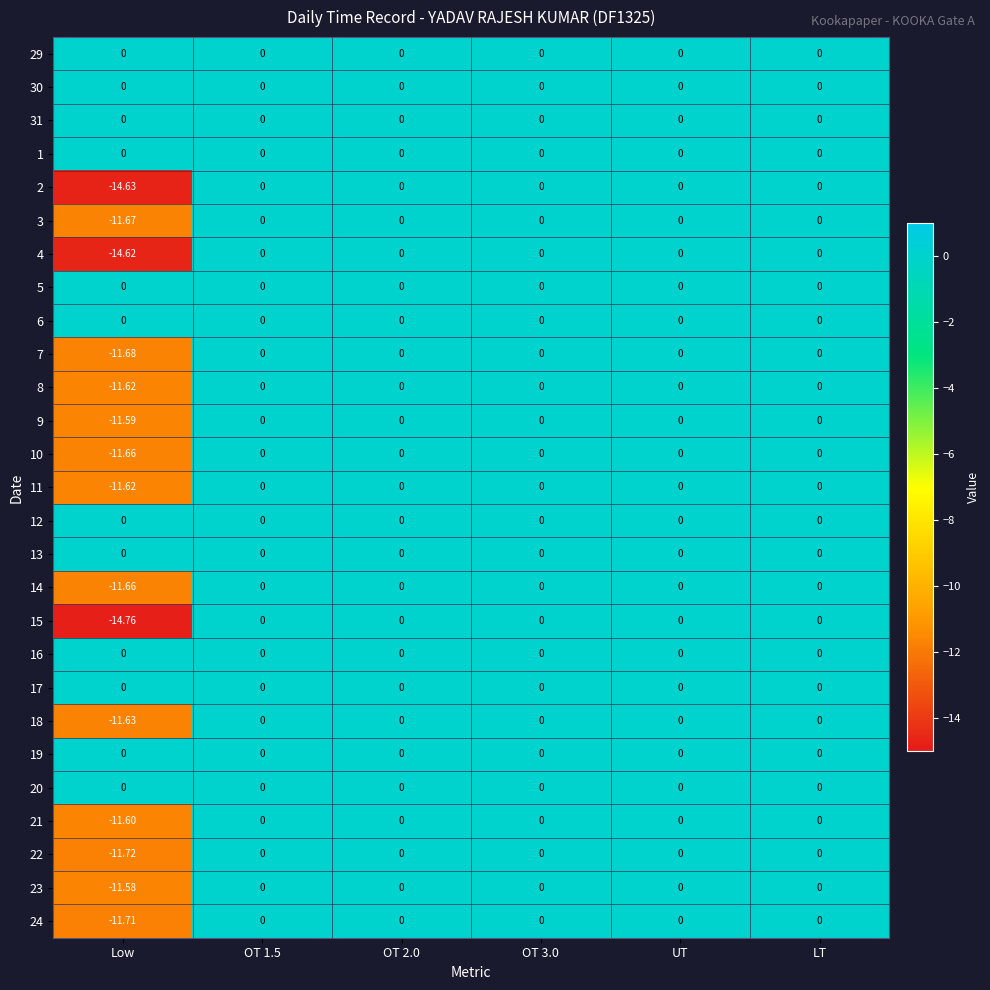

How many series are shown in this chart?

27